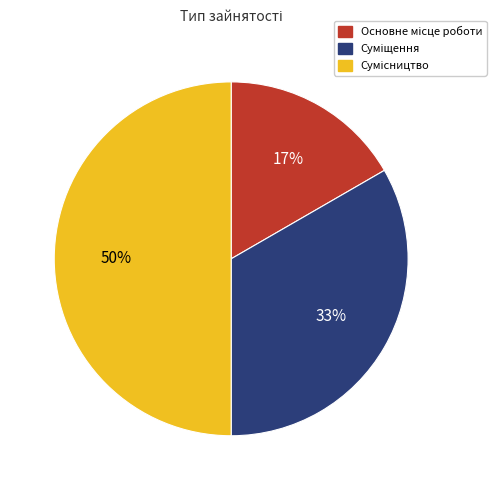

To the nearest percent, what is the difference between the largest and smallest slice percentages?

33%